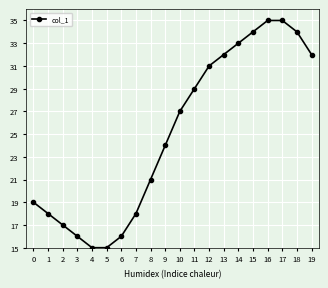

What is the minimum value shown in the chart?

15